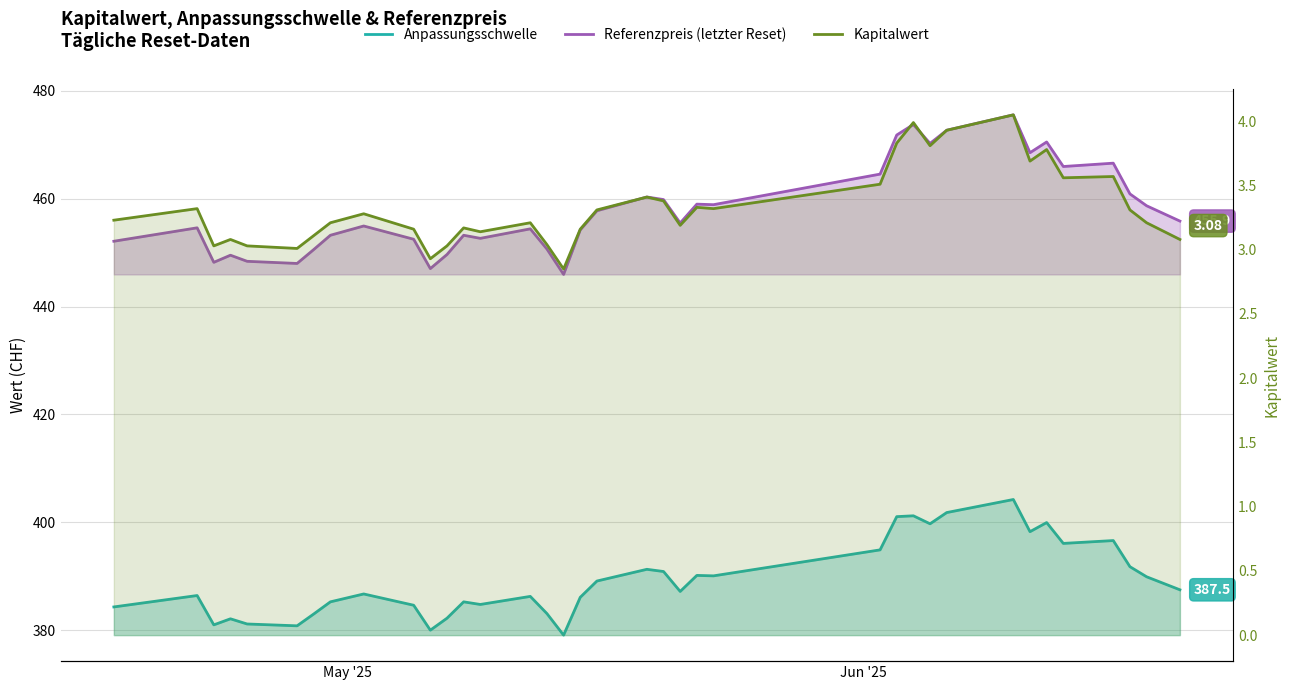

Does the chart have visible grid lines?

Yes